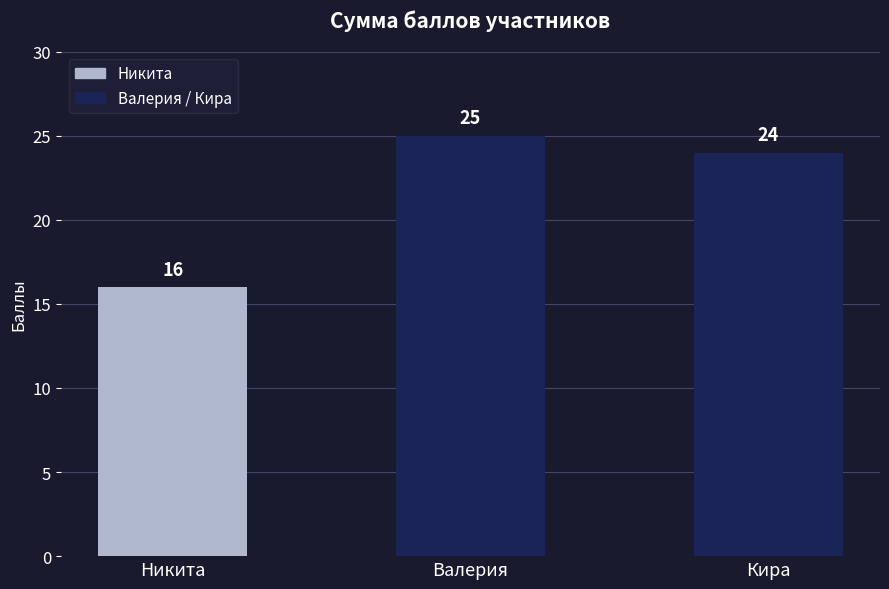

The value at Никита is 25. True or false?

False